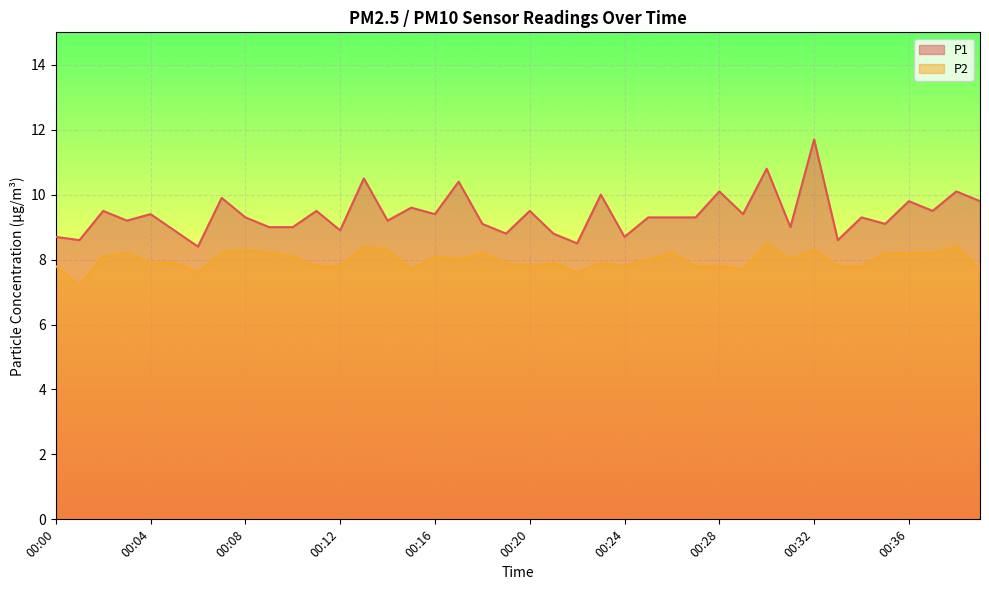

How many interior local peaks does the P1 series have?

15